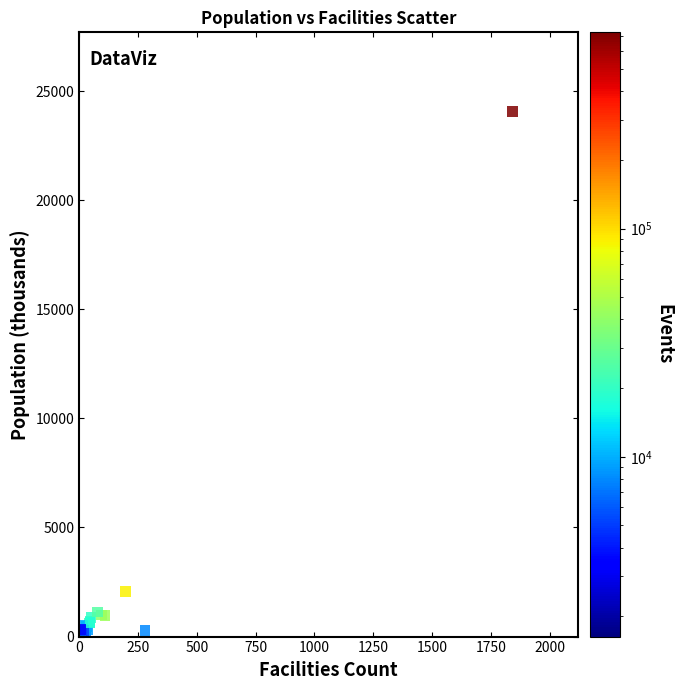

What Y value in the scatter plot is closest to 12071?

2067